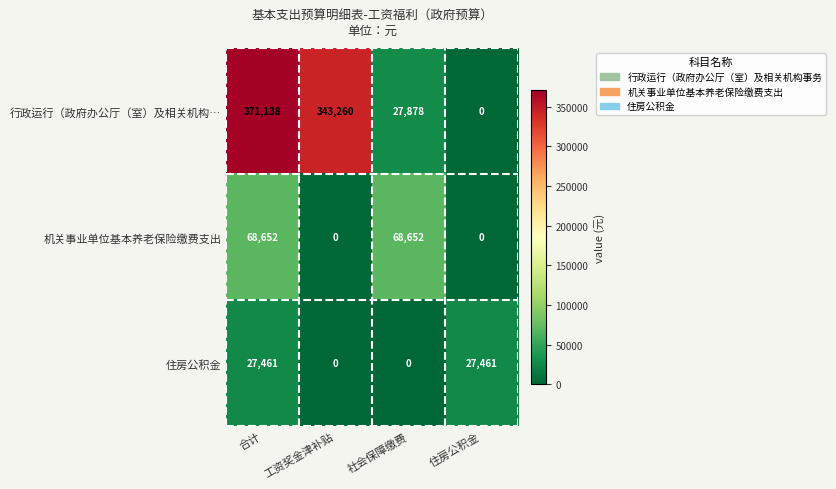

Reading left to right, what are all the values shown in this chart?

行政运行（政府办公厅（室）及相关机构…: 合计=371138	工资奖金津补贴=343260	社会保障缴费=27878	住房公积金=0
机关事业单位基本养老保险缴费支出: 合计=68652	工资奖金津补贴=0	社会保障缴费=68652	住房公积金=0
住房公积金: 合计=27461	工资奖金津补贴=0	社会保障缴费=0	住房公积金=27461